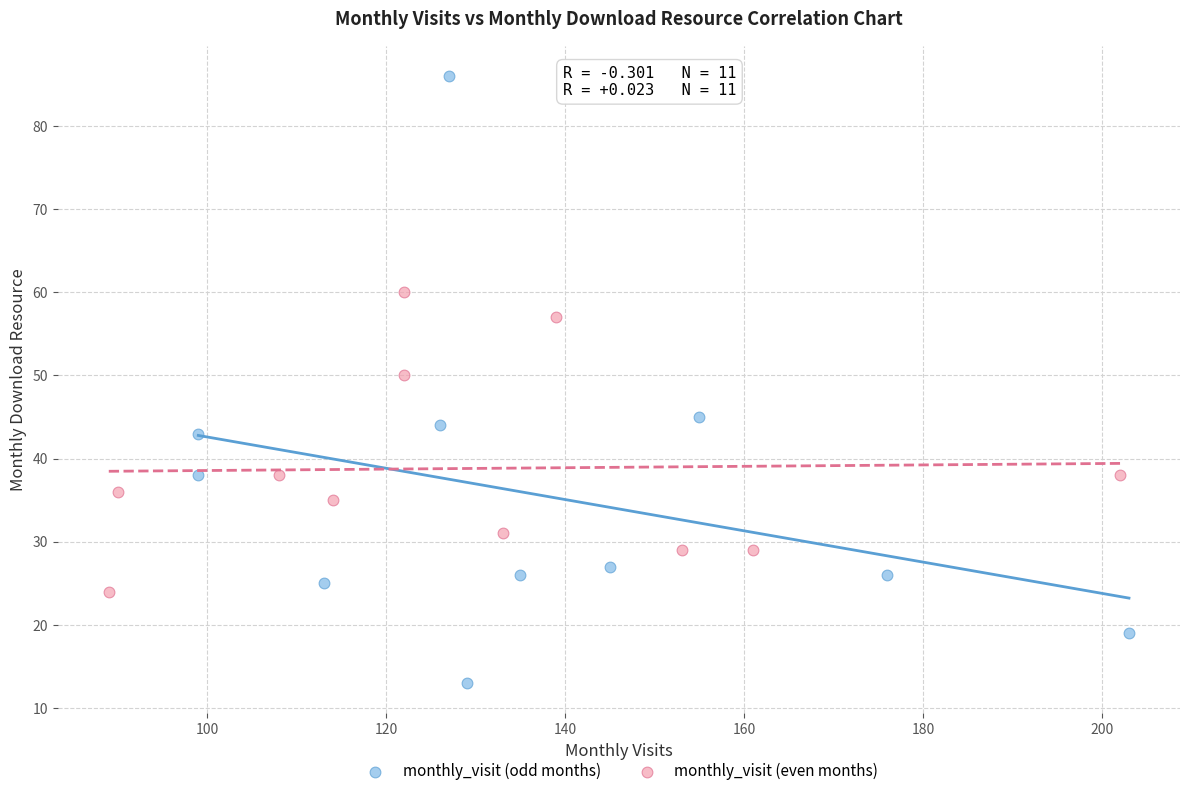

Which series reaches the minimum Y coordinate?

monthly_visit (odd months)